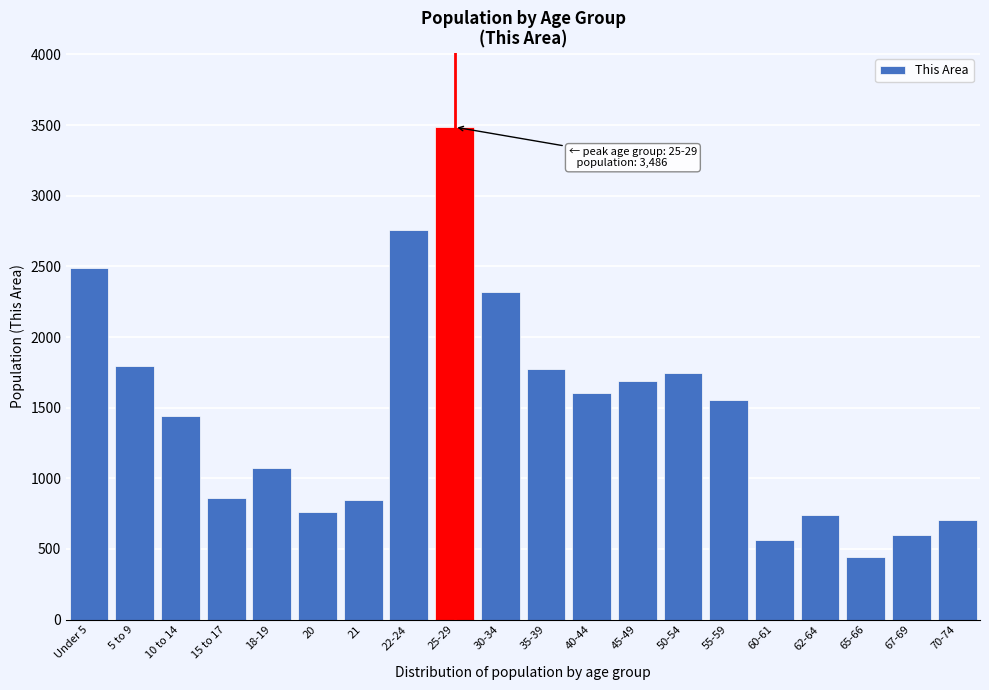

What is the approximate value at 10 to 14, to the nearest 10?

1440